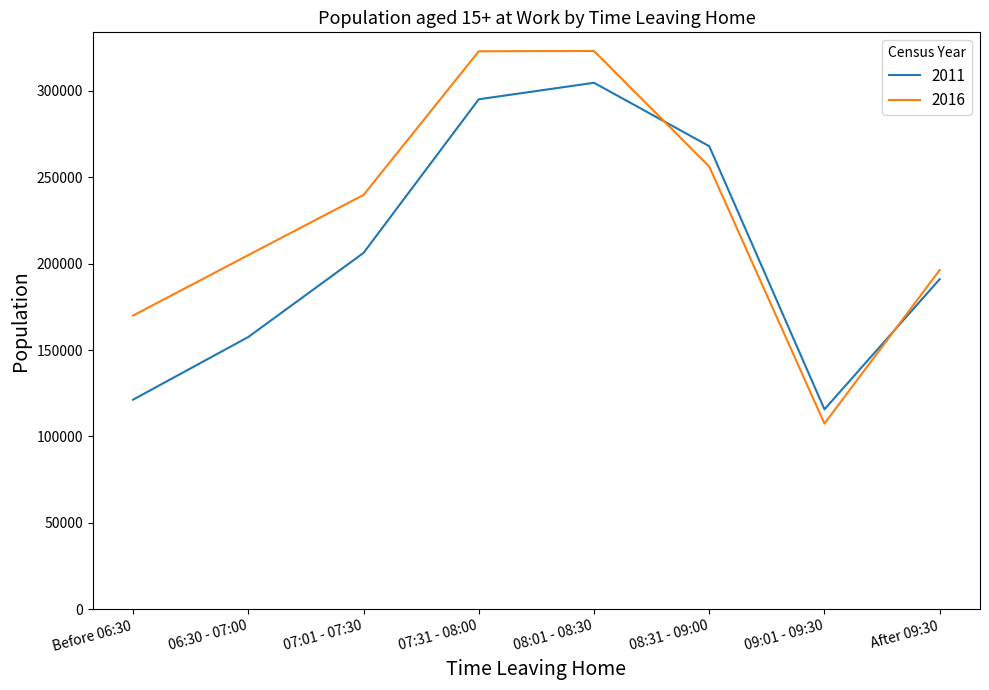

How many series are shown in this chart?

2